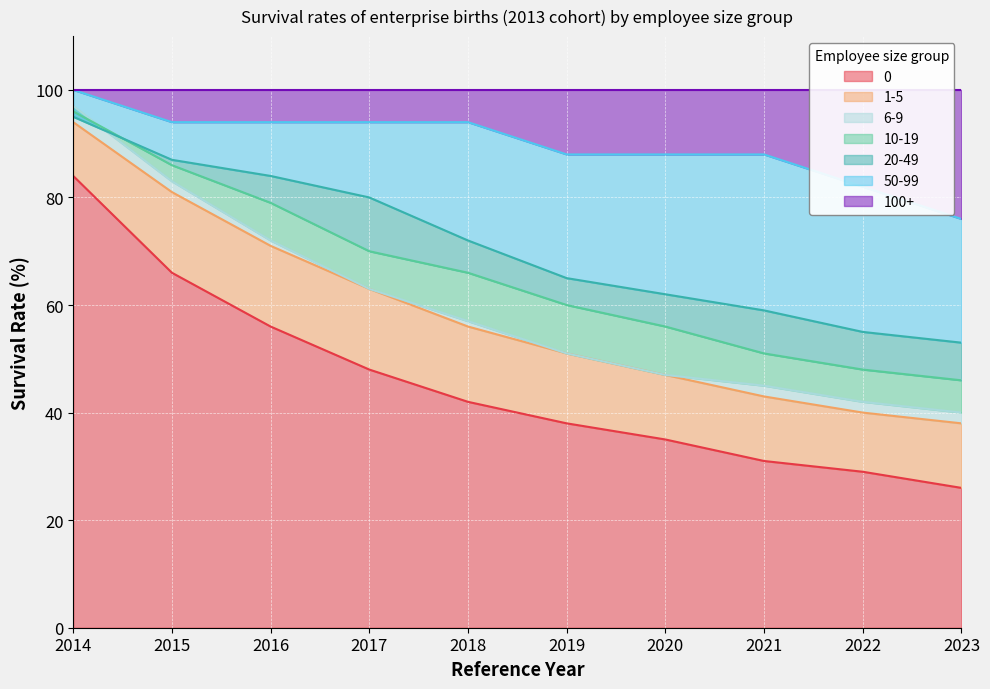

Which category has the lowest value in the 0 series?

2023